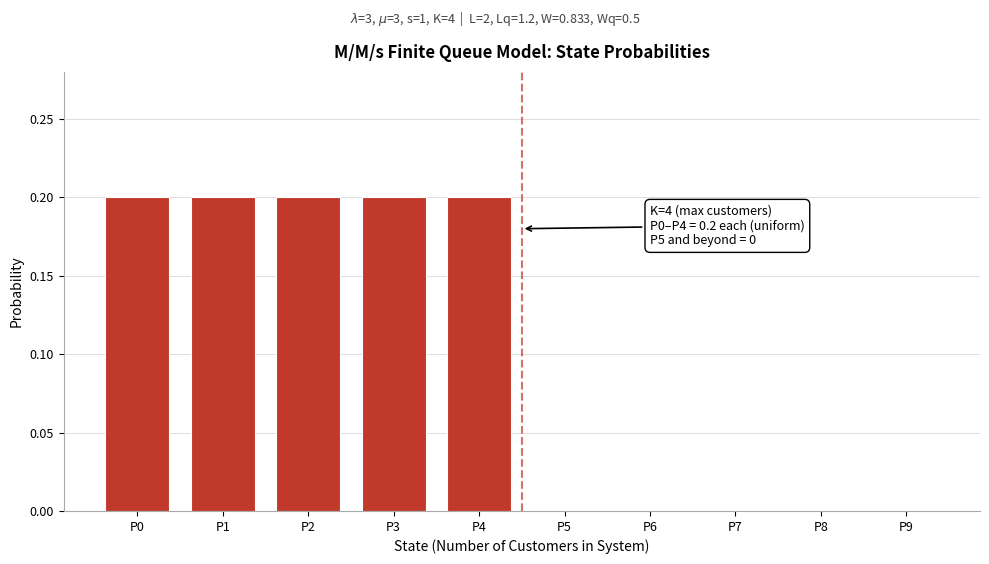

Reading right to left, transcribe all the data shown in this chart.

P9=0.0	P8=0.0	P7=0.0	P6=0.0	P5=0.0	P4=0.2	P3=0.2	P2=0.2	P1=0.2	P0=0.2